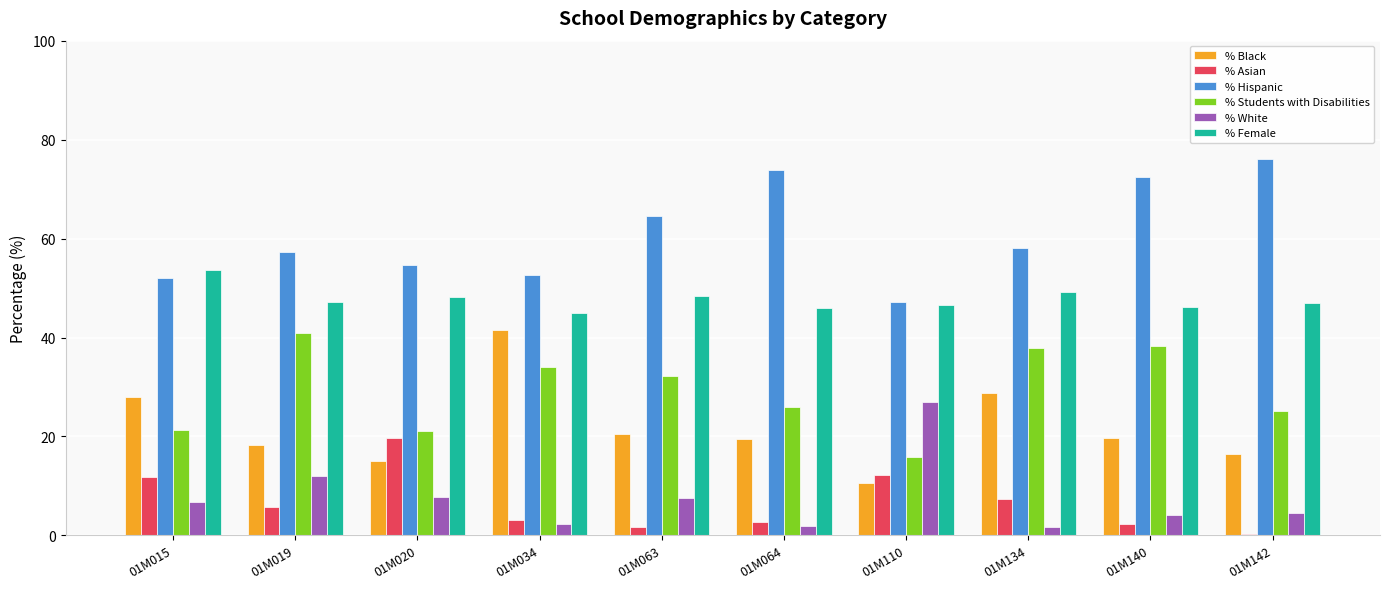

How many groups of bars are there?

10